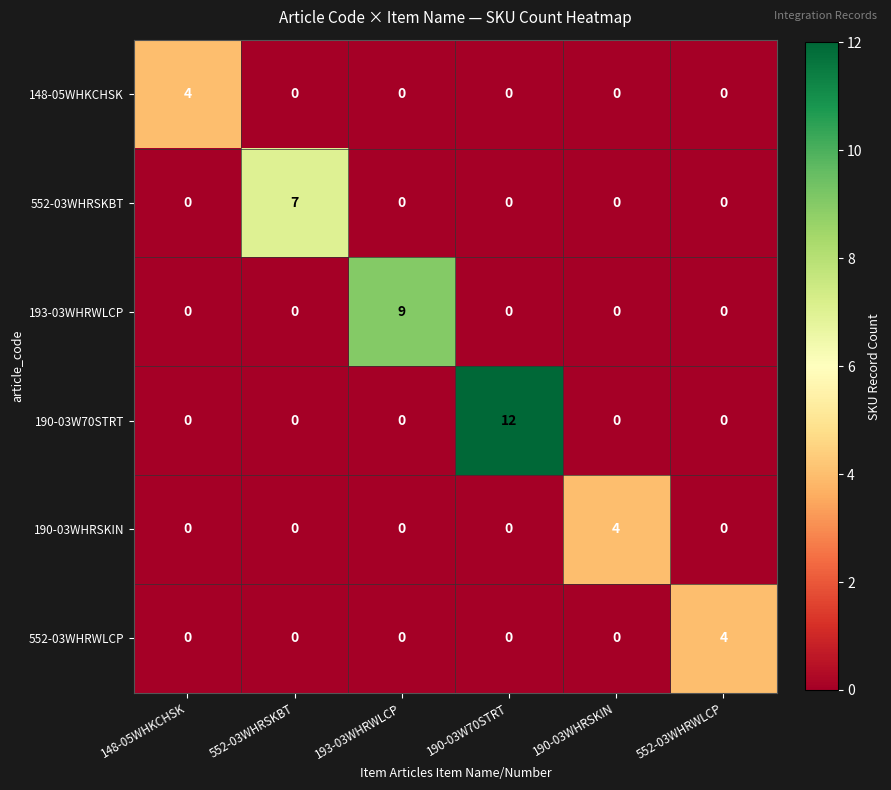

What is the difference between the maximum and minimum values in the 193-03WHRWLCP series?

9